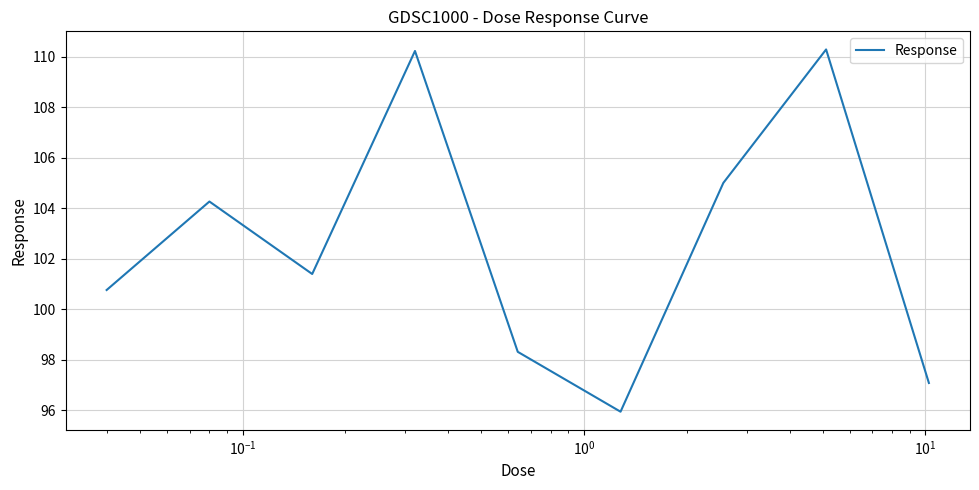

What is the greatest value displayed?

110.3